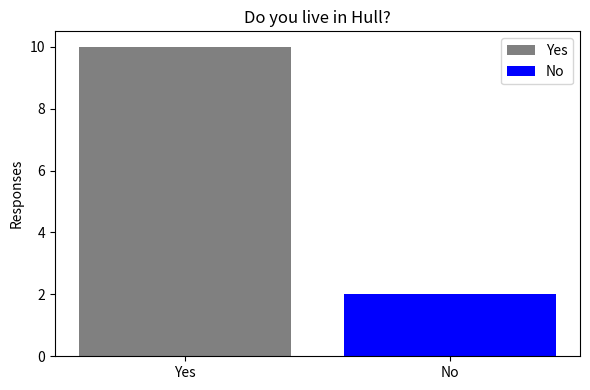

Which series has the widest spread of values?

Yes